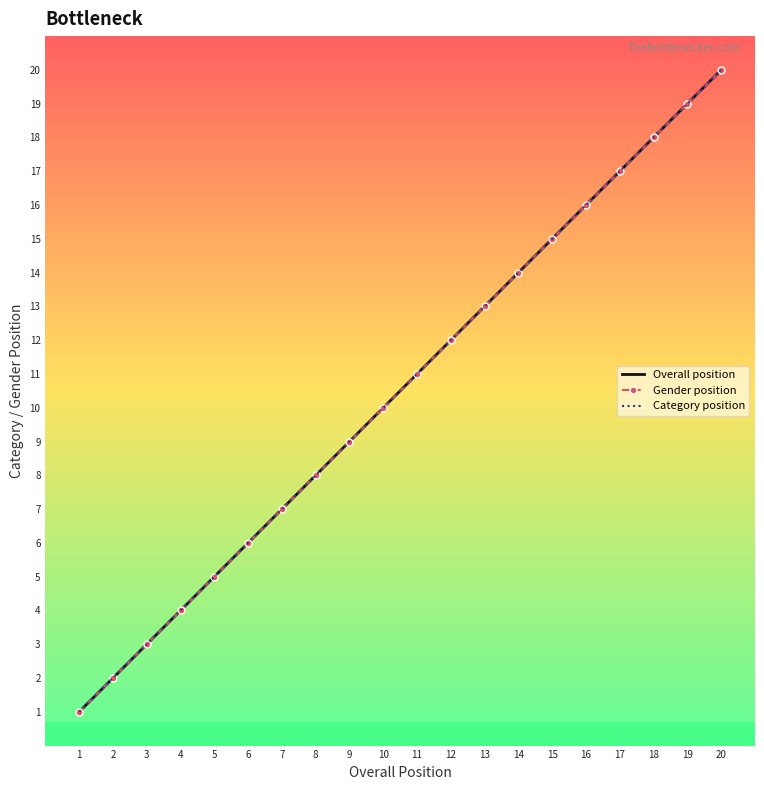

Reading left to right, extract all data points from this chart.

Overall position: 1=1	2=2	3=3	4=4	5=5	6=6	7=7	8=8	9=9	10=10	11=11	12=12	13=13	14=14	15=15	16=16	17=17	18=18	19=19	20=20
Gender position: 1=1	2=2	3=3	4=4	5=5	6=6	7=7	8=8	9=9	10=10	11=11	12=12	13=13	14=14	15=15	16=16	17=17	18=18	19=19	20=20
Category position: 1=1	2=2	3=3	4=4	5=5	6=6	7=7	8=8	9=9	10=10	11=11	12=12	13=13	14=14	15=15	16=16	17=17	18=18	19=19	20=20